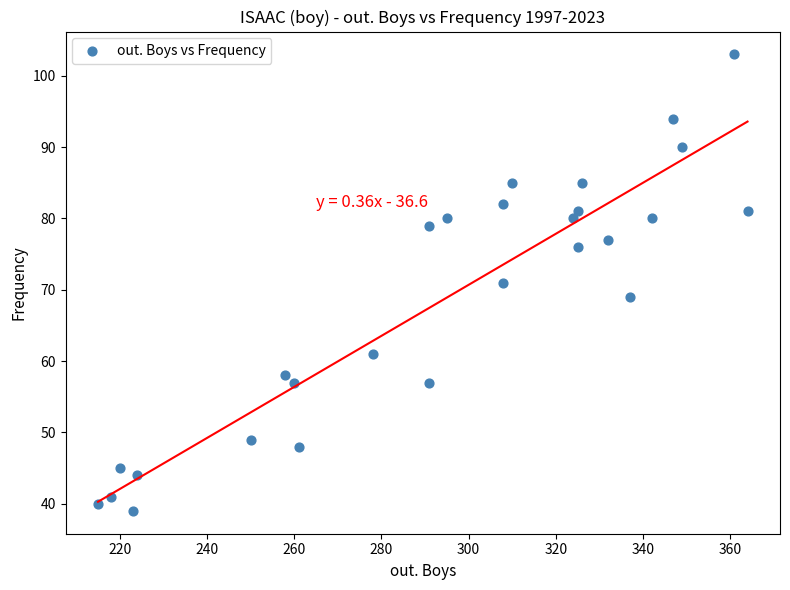

What is the range of X values (max minus min)?

149